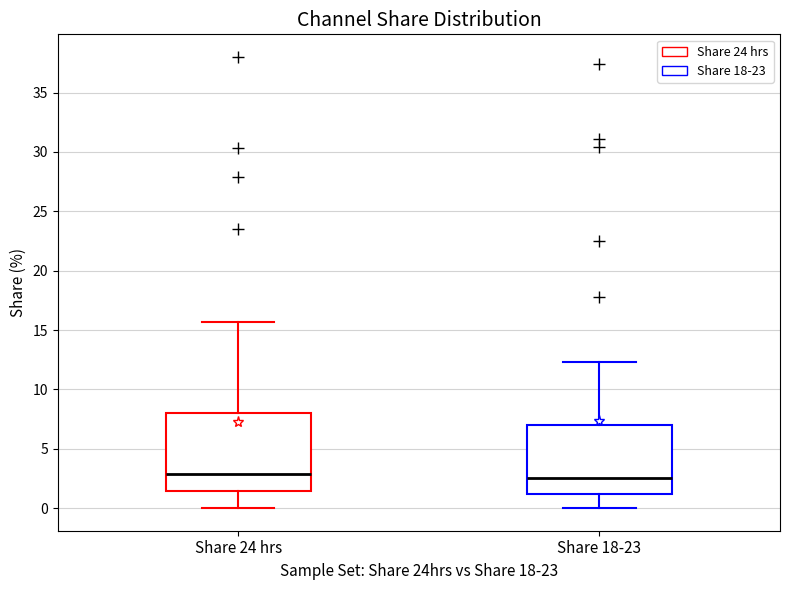

Reading left to right, transcribe this box plot: for each box, give where its median line is, the range the box spans, and where its two whiskers end, as read against the y-axis. The values are not printed on the chart, so give them approximately, as read against the axis.

Share 24 hrs: median 3.0, box 1.5 to 8.0, whiskers 0.0 to 15.5
Share 18-23: median 2.5, box 1.0 to 7.0, whiskers 0.0 to 12.5